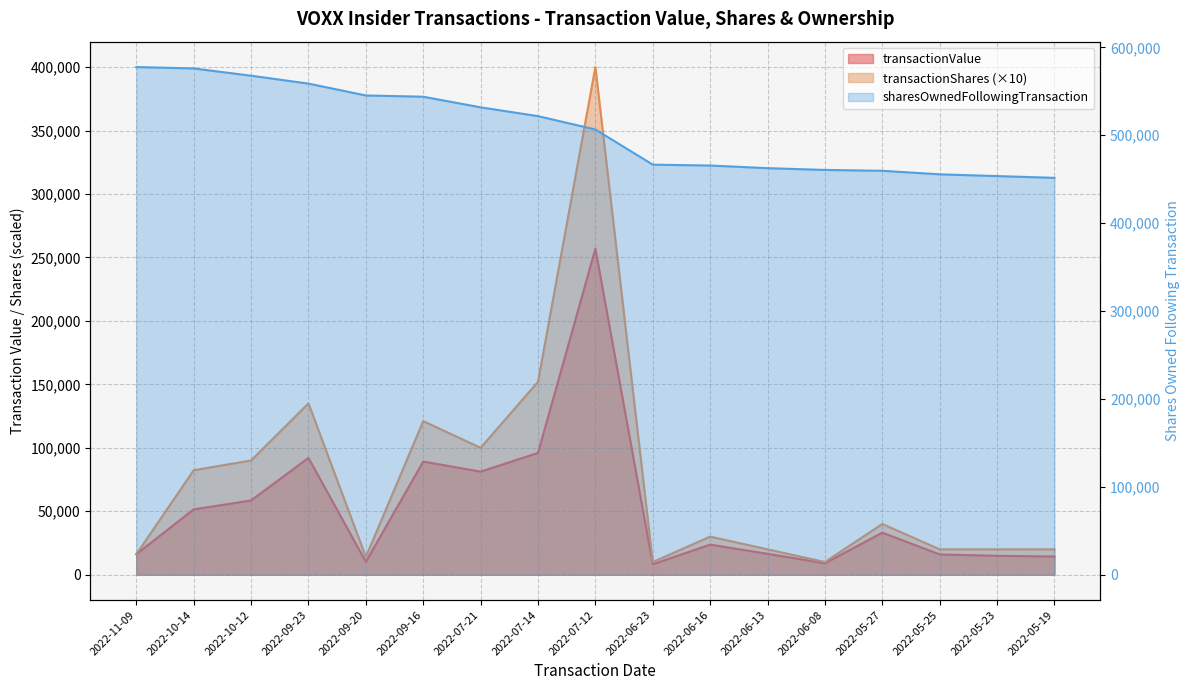

Reading left to right, transcribe all the data shown in this chart.

transactionValue: 16168	51463	58500	92025	10136	89159	81204	95967	256892	8250	23700	16470	9000	33135	15990	14880	14325
transactionShares: 16070	82340	90000	135000	14000	121000	100000	152000	400000	10000	30000	20000	10000	40000	20000	20000	20000
sharesOwnedFollowingTransaction: 577581	575974	567740	558740	545240	543840	531740	521740	506540	466540	465540	462540	460540	459540	455540	453540	451540